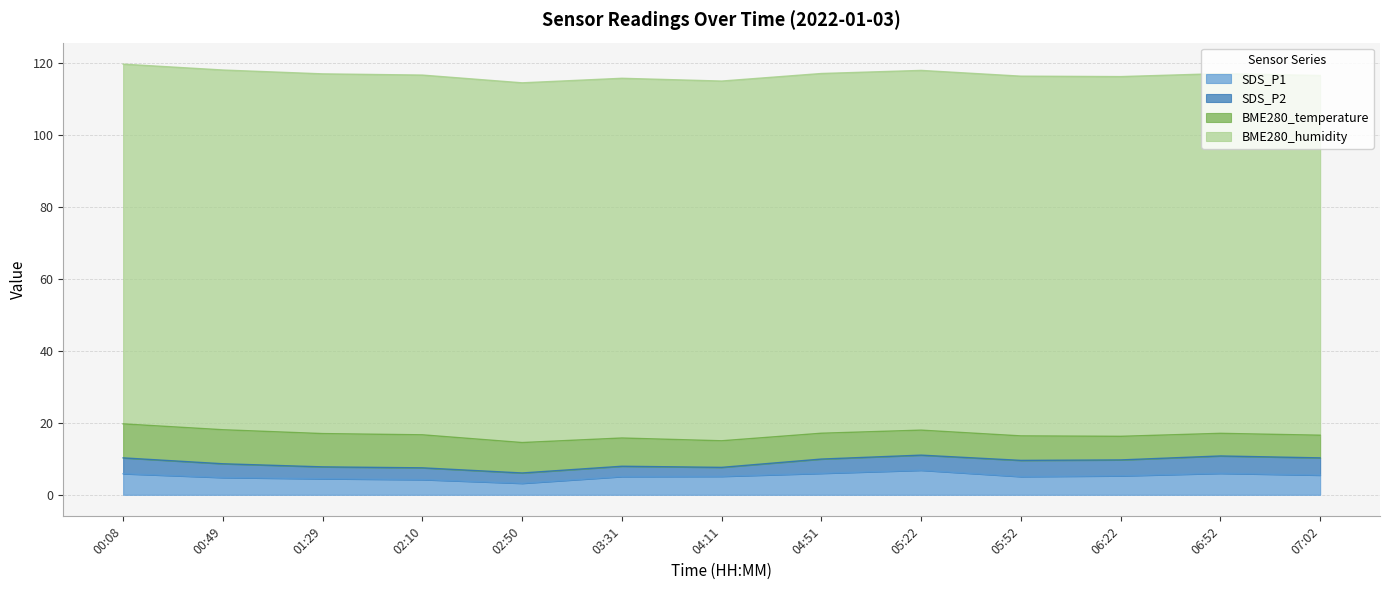

What is the total value across all series at 04:11?

115.0